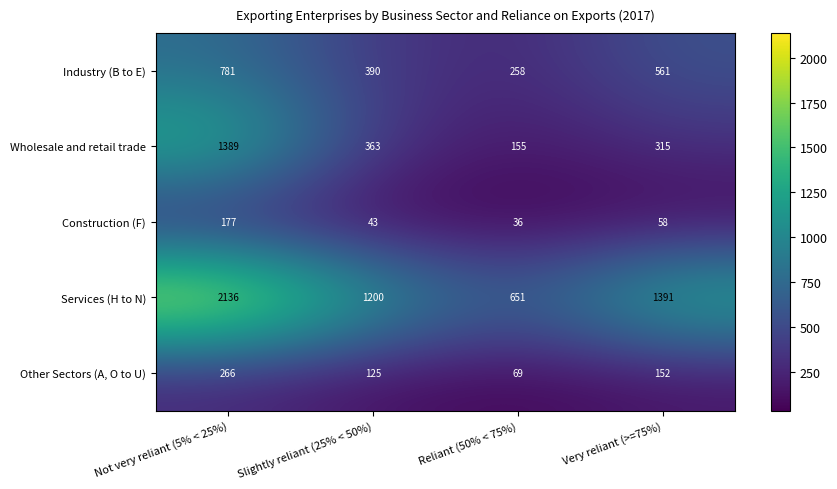

Reading left to right, what are all the values shown in this chart?

Industry (B to E): 781	390	258	561
Wholesale and retail trade: 1389	363	155	315
Construction (F): 177	43	36	58
Services (H to N): 2136	1200	651	1391
Other Sectors (A, O to U): 266	125	69	152